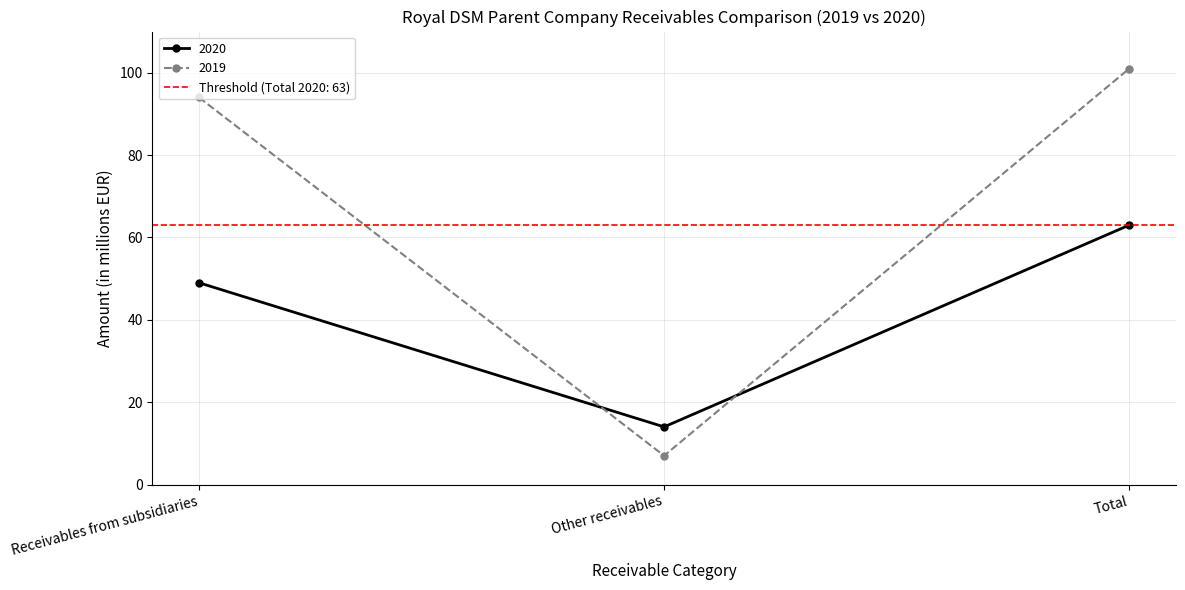

What is the spread (max minus min) of values at Receivables from subsidiaries?

45